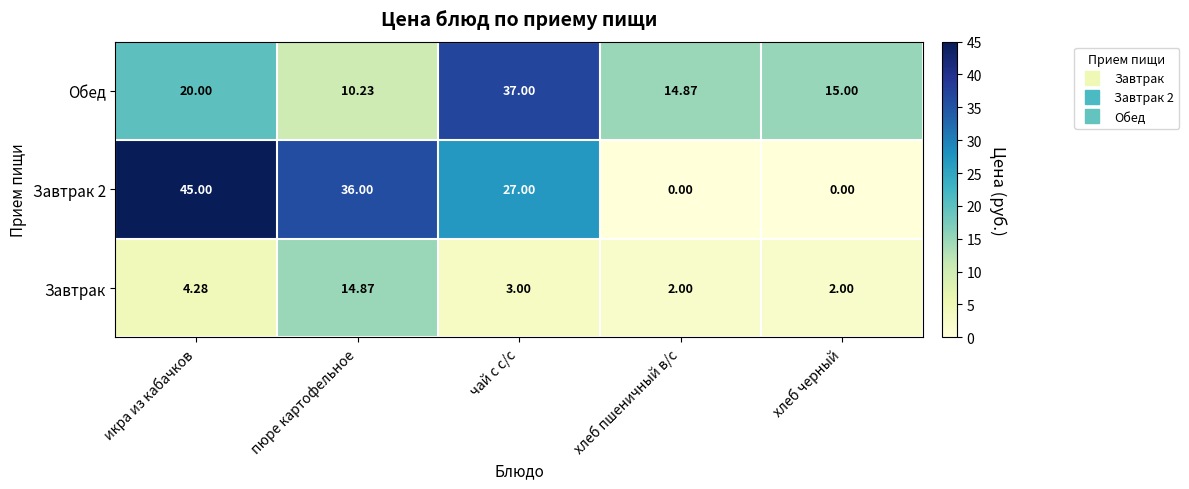

Between пюре картофельное and чай с с/с, which series saw the biggest shift?

Обед